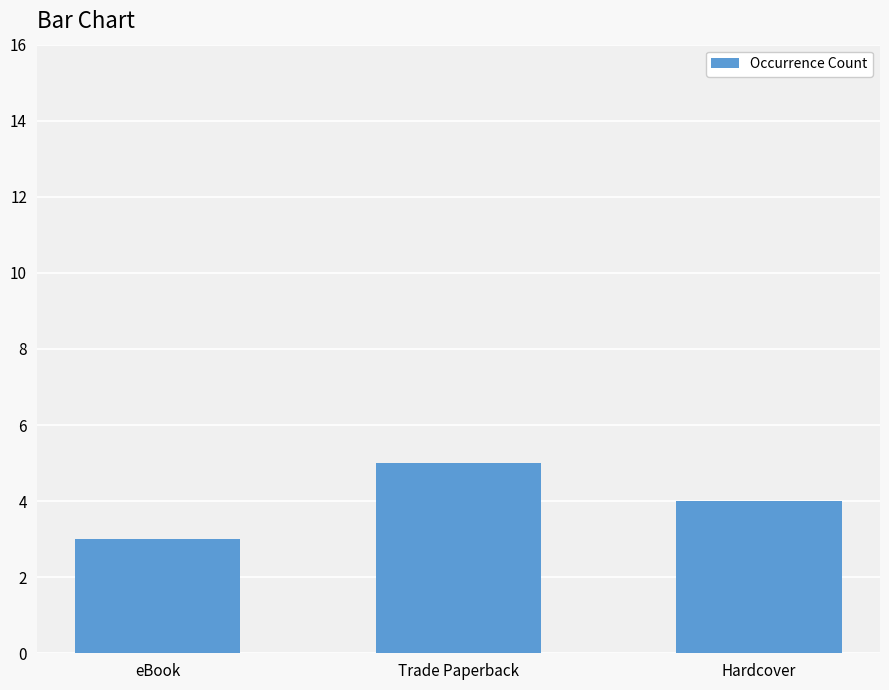

What is the change in value from eBook to Hardcover?

+1